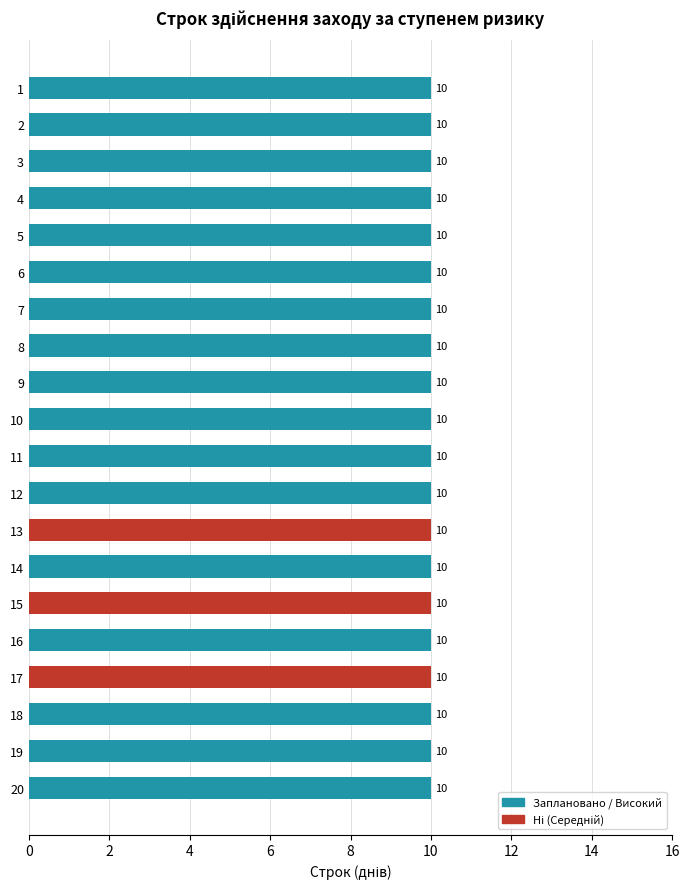

What is the total value across all series at 8?

10